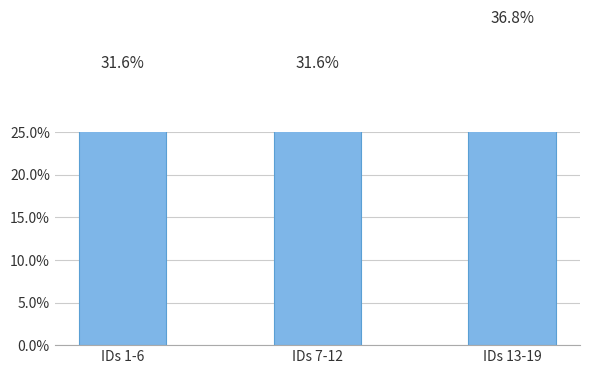

What is the value of the 3rd bar from the left?

0.4